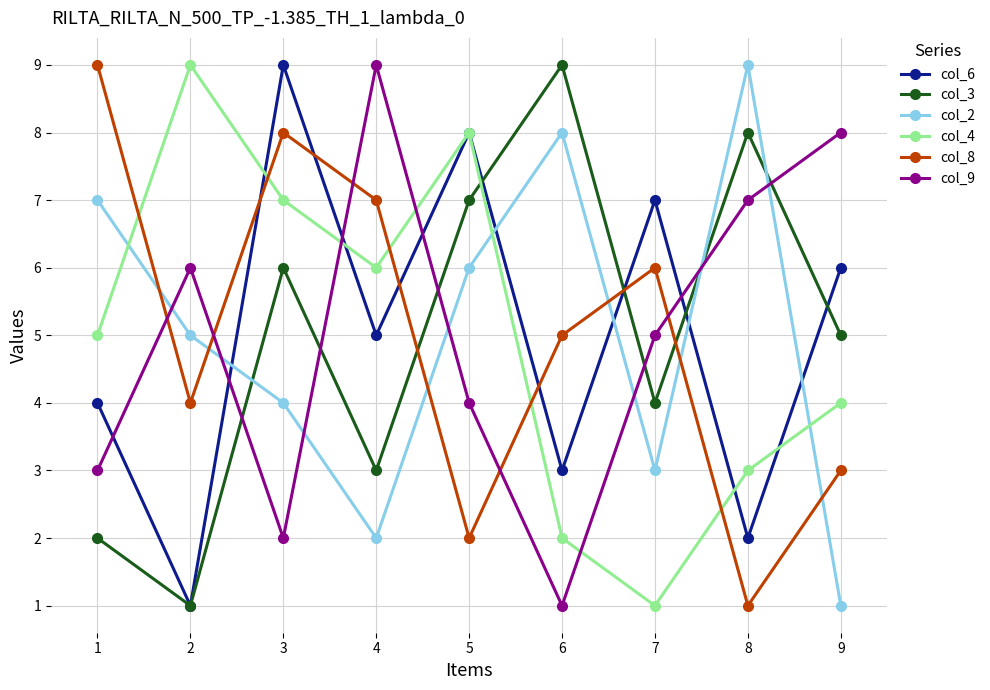

What are all the series names shown in the legend?

col_6, col_3, col_2, col_4, col_8, col_9